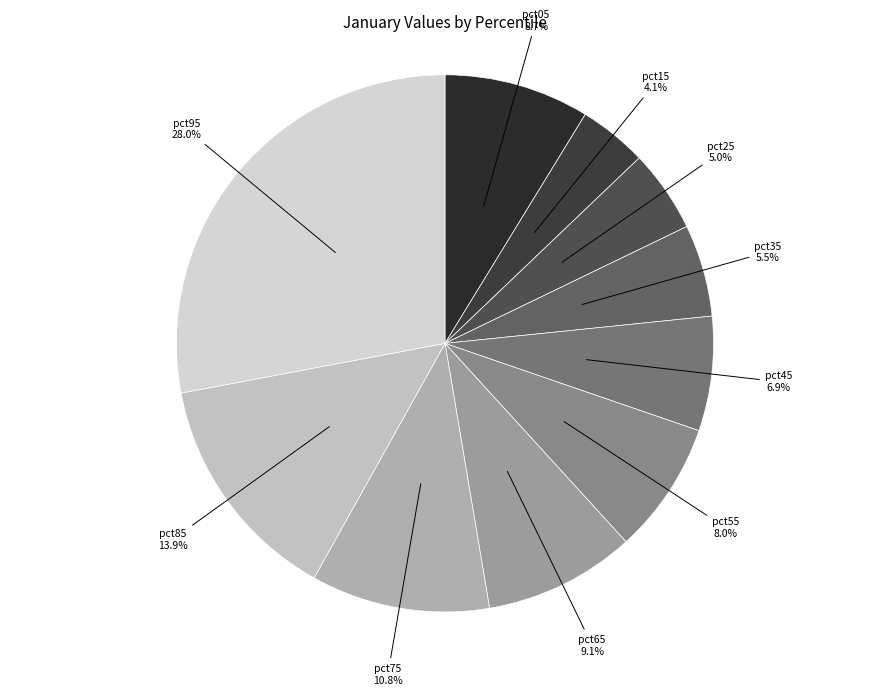

Rank the categories by value from lowest to highest.

pct15, pct25, pct35, pct45, pct55, pct05, pct65, pct75, pct85, pct95